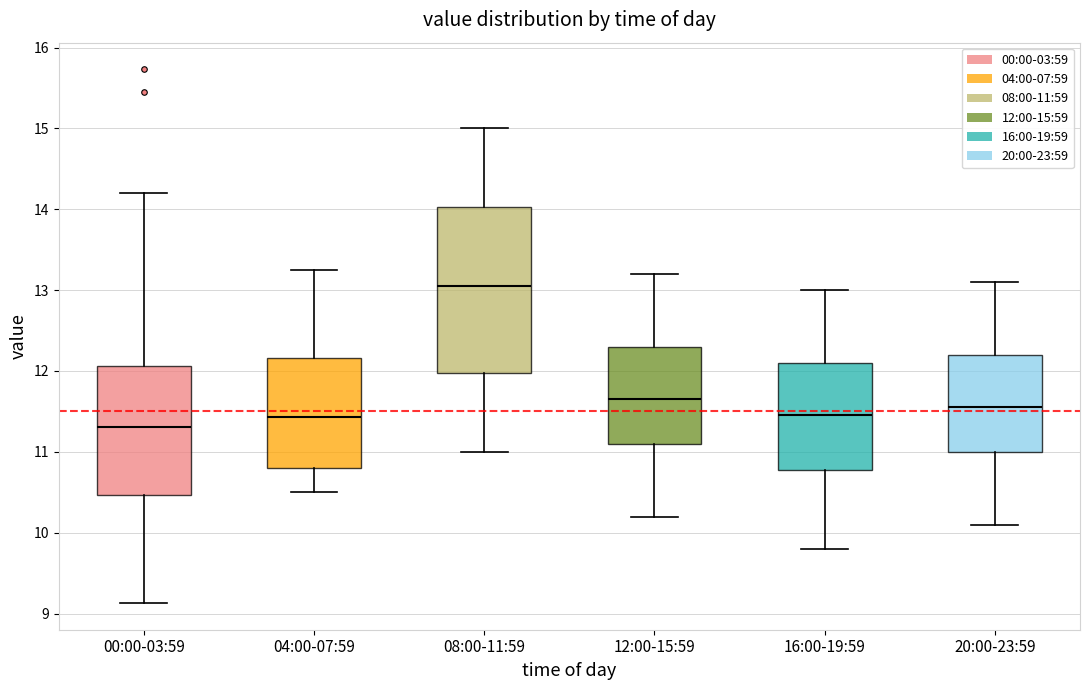

Reading left to right, transcribe this box plot: for each box, give where its median line is, the range the box spans, and where its two whiskers end, as read against the y-axis. The values are not printed on the chart, so give them approximately, as read against the axis.

00:00-03:59: median 11.3, box 10.5 to 12.1, whiskers 9.1 to 14.2
04:00-07:59: median 11.4, box 10.8 to 12.2, whiskers 10.5 to 13.3
08:00-11:59: median 13.1, box 12.0 to 14.0, whiskers 11.0 to 15.0
12:00-15:59: median 11.7, box 11.1 to 12.3, whiskers 10.2 to 13.2
16:00-19:59: median 11.5, box 10.8 to 12.1, whiskers 9.8 to 13.0
20:00-23:59: median 11.6, box 11.0 to 12.2, whiskers 10.1 to 13.1